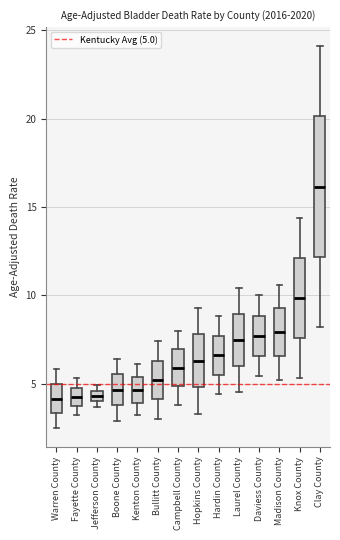

Where is the upper edge of the box for Jefferson County on the y-axis? The values are not printed on the chart, so give them approximately, as read against the axis.

4.5